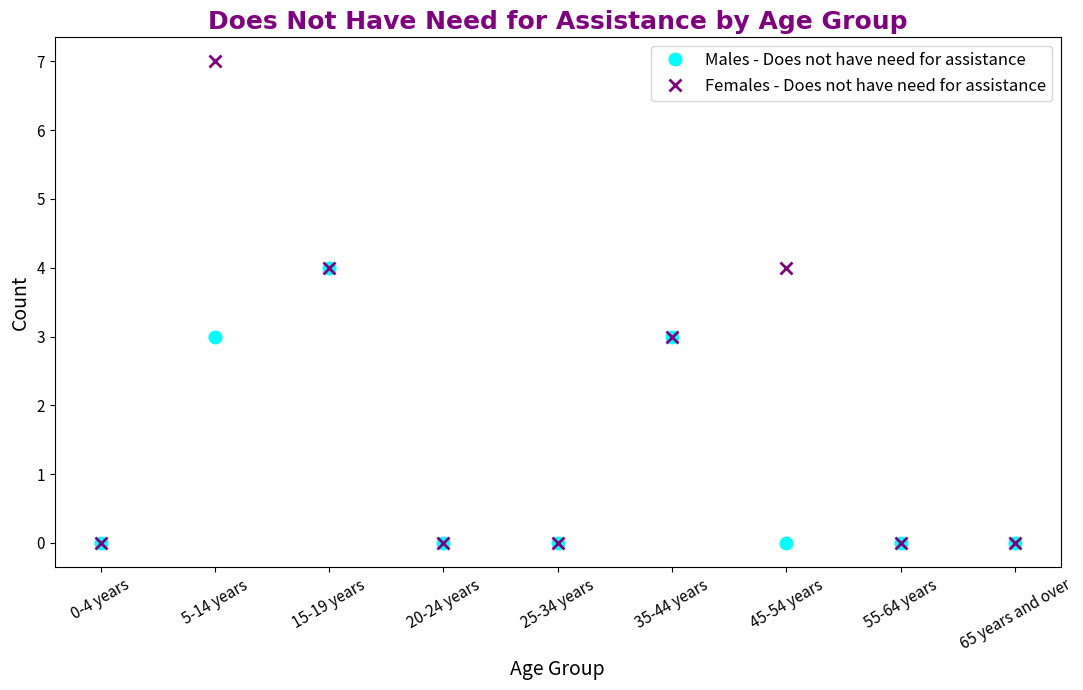

At which category does Females - Does not have need for assistance reach its first local peak?

5-14 years